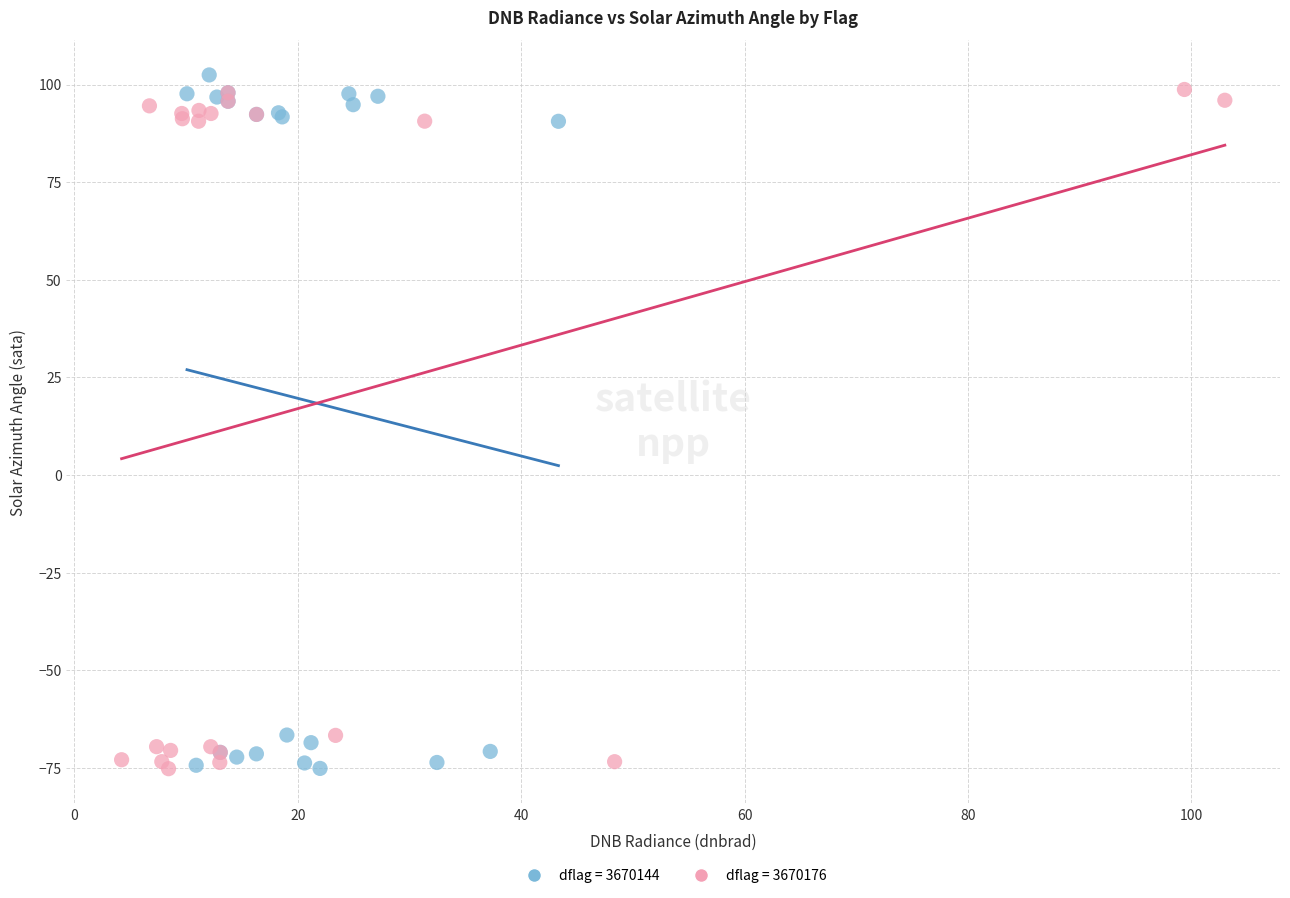

What are all the series names shown in the legend?

dflag = 3670144, dflag = 3670176